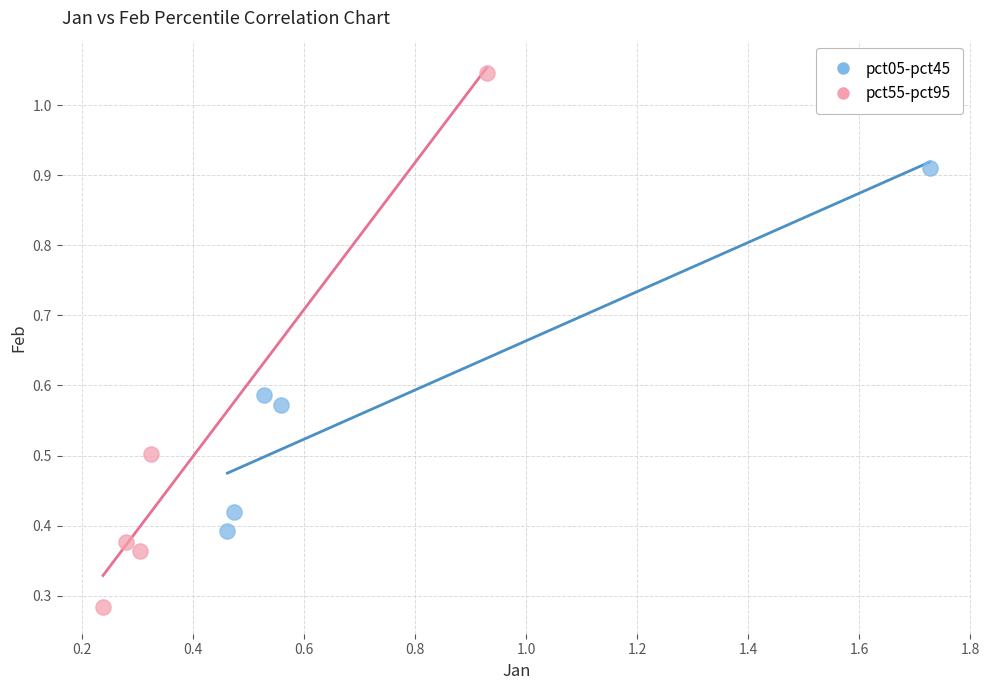

Which series has the widest spread of Y values?

pct55-pct95